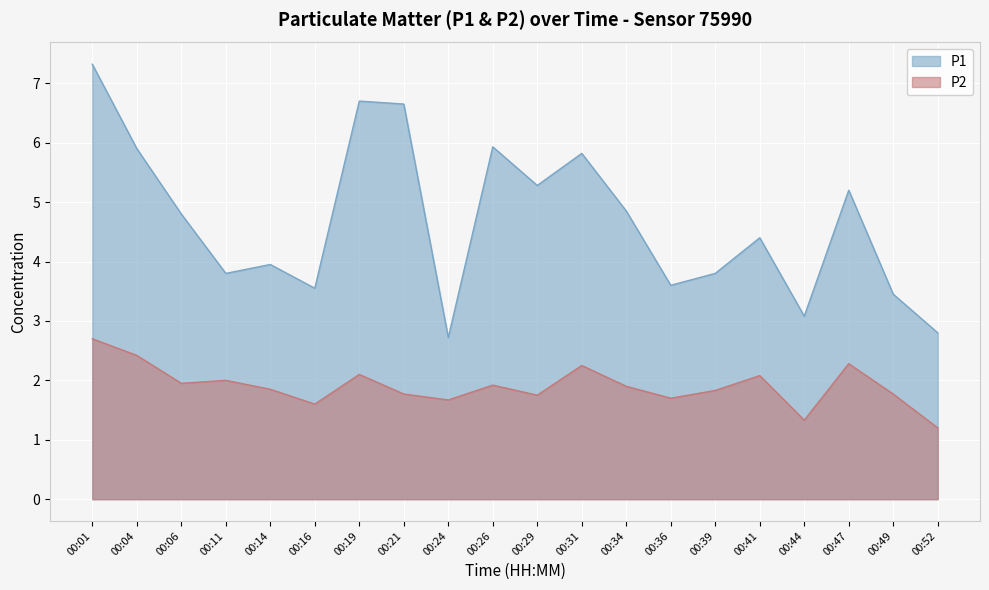

At which label is P2 closest to 1?

00:52